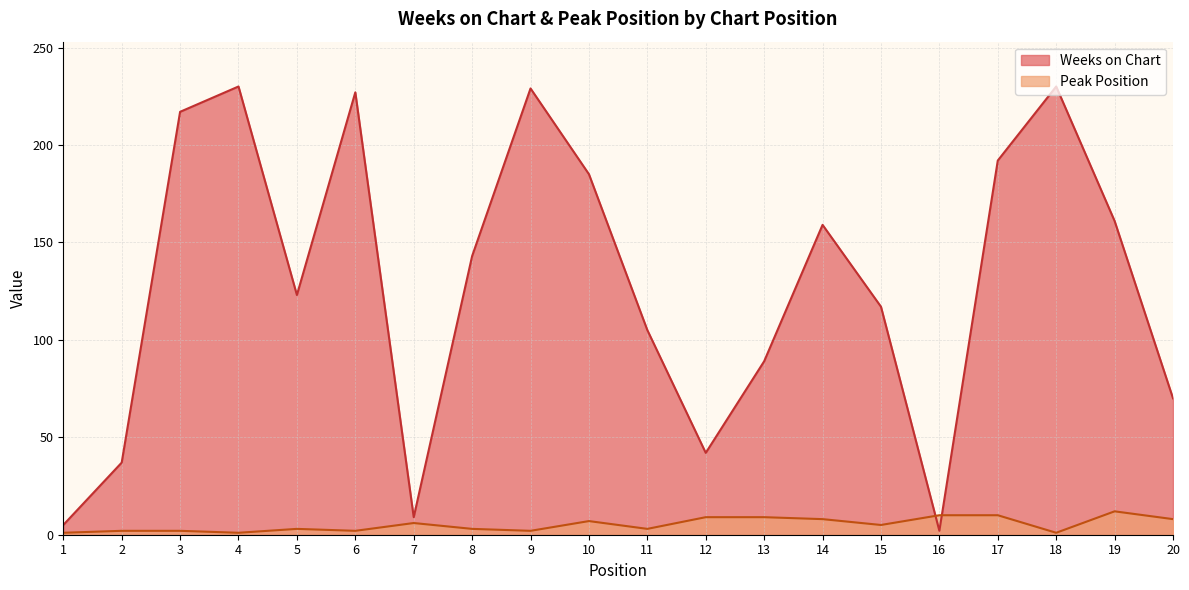

How many interior local valleys does the Weeks on Chart series have?

4